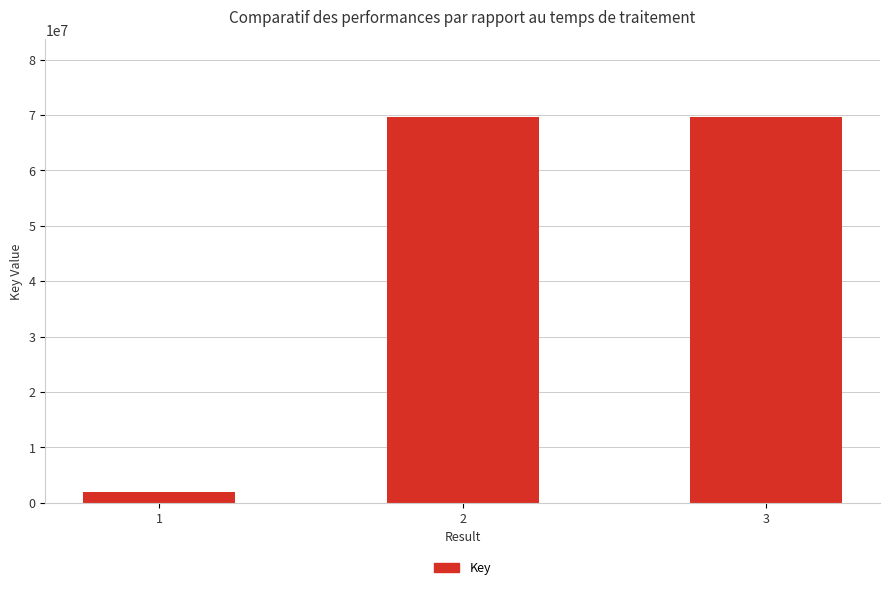

The value at 2 is 69696593. True or false?

True